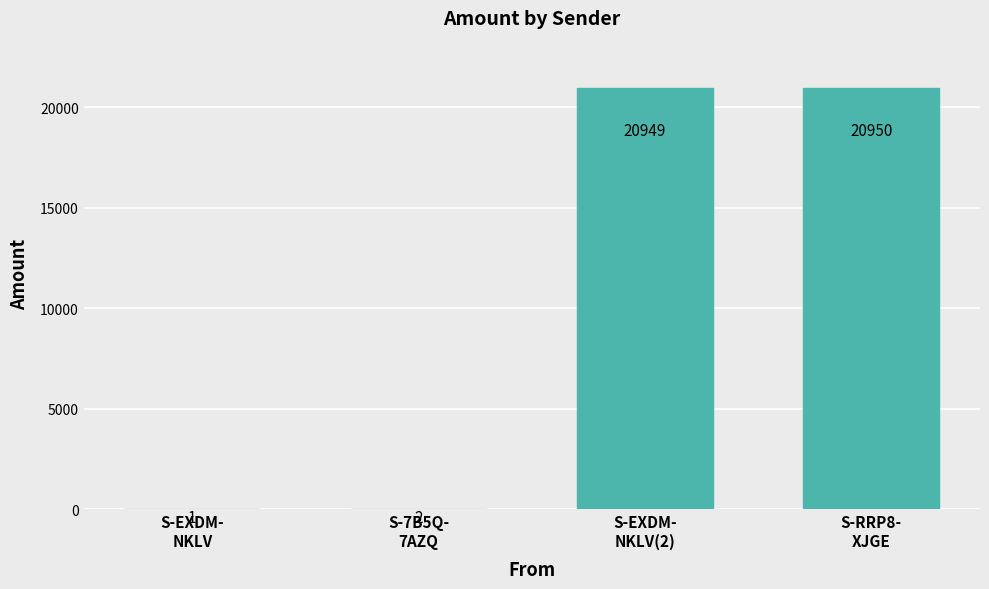

Reading left to right, extract all data points from this chart.

S-EXDM-
NKLV=1	S-7B5Q-
7AZQ=2	S-EXDM-
NKLV(2)=20949	S-RRP8-
XJGE=20950